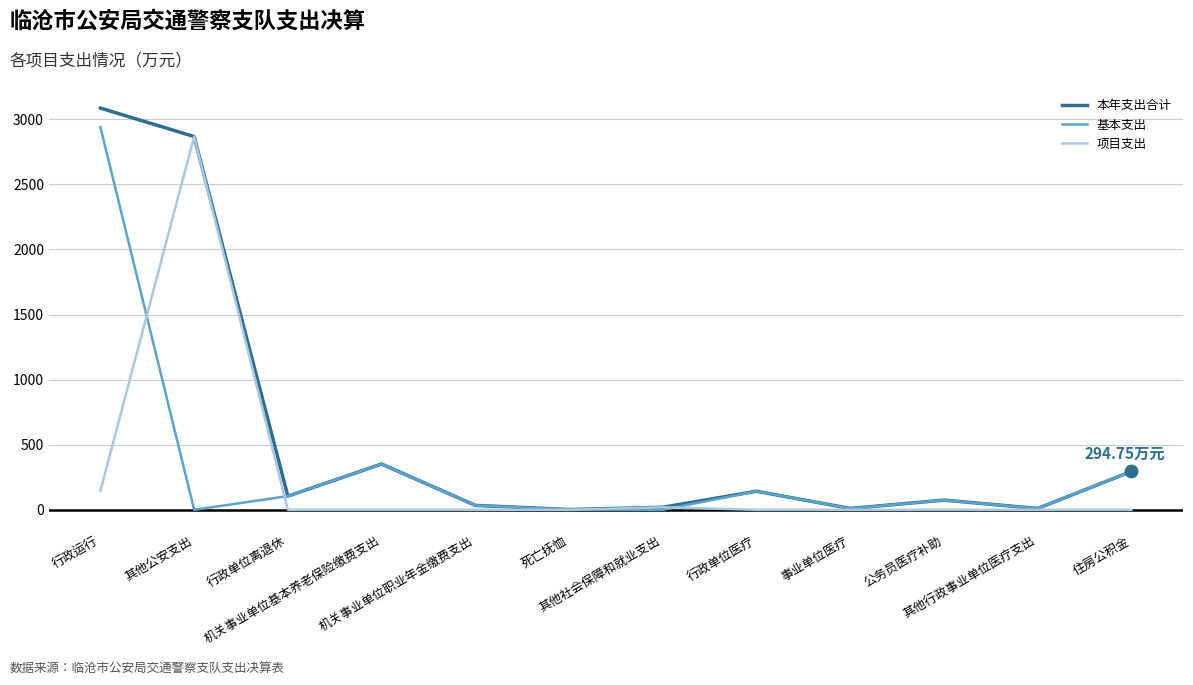

Which series has the largest total across all categories?

本年支出合计